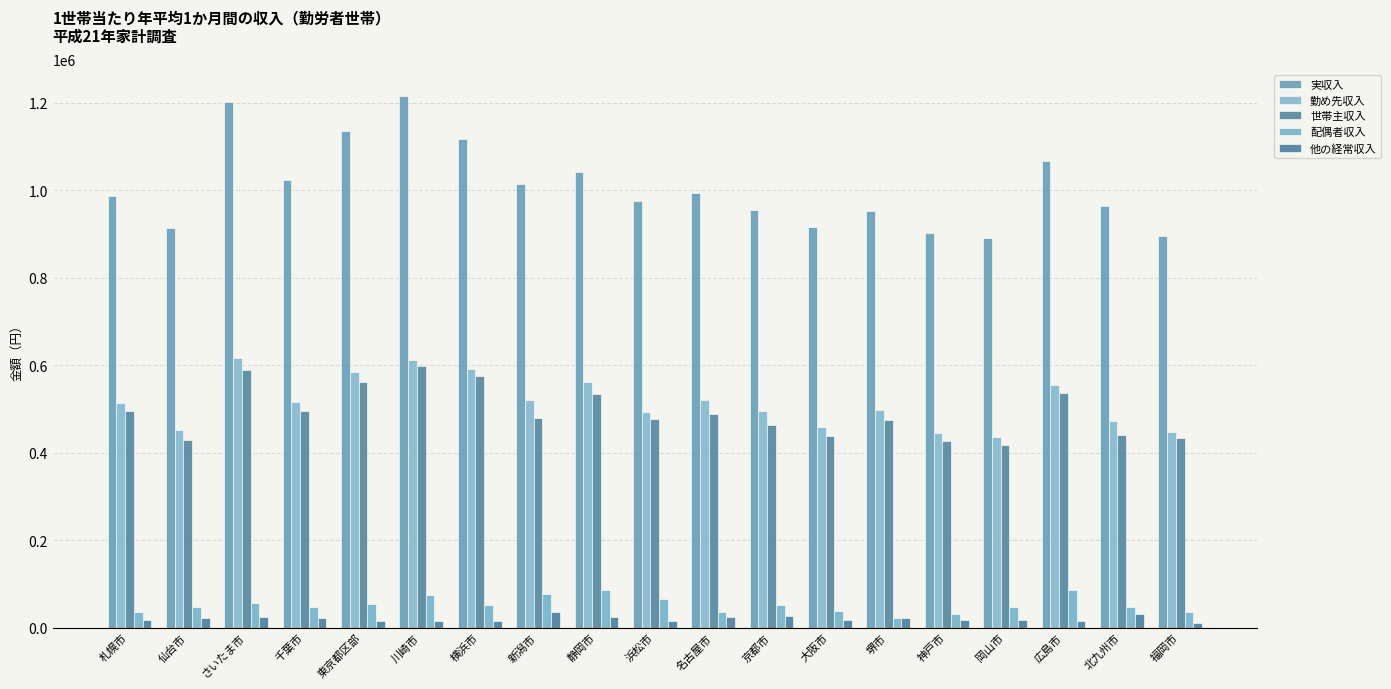

What is the difference between the 他の経常収入 values at さいたま市 and 名古屋市?

267